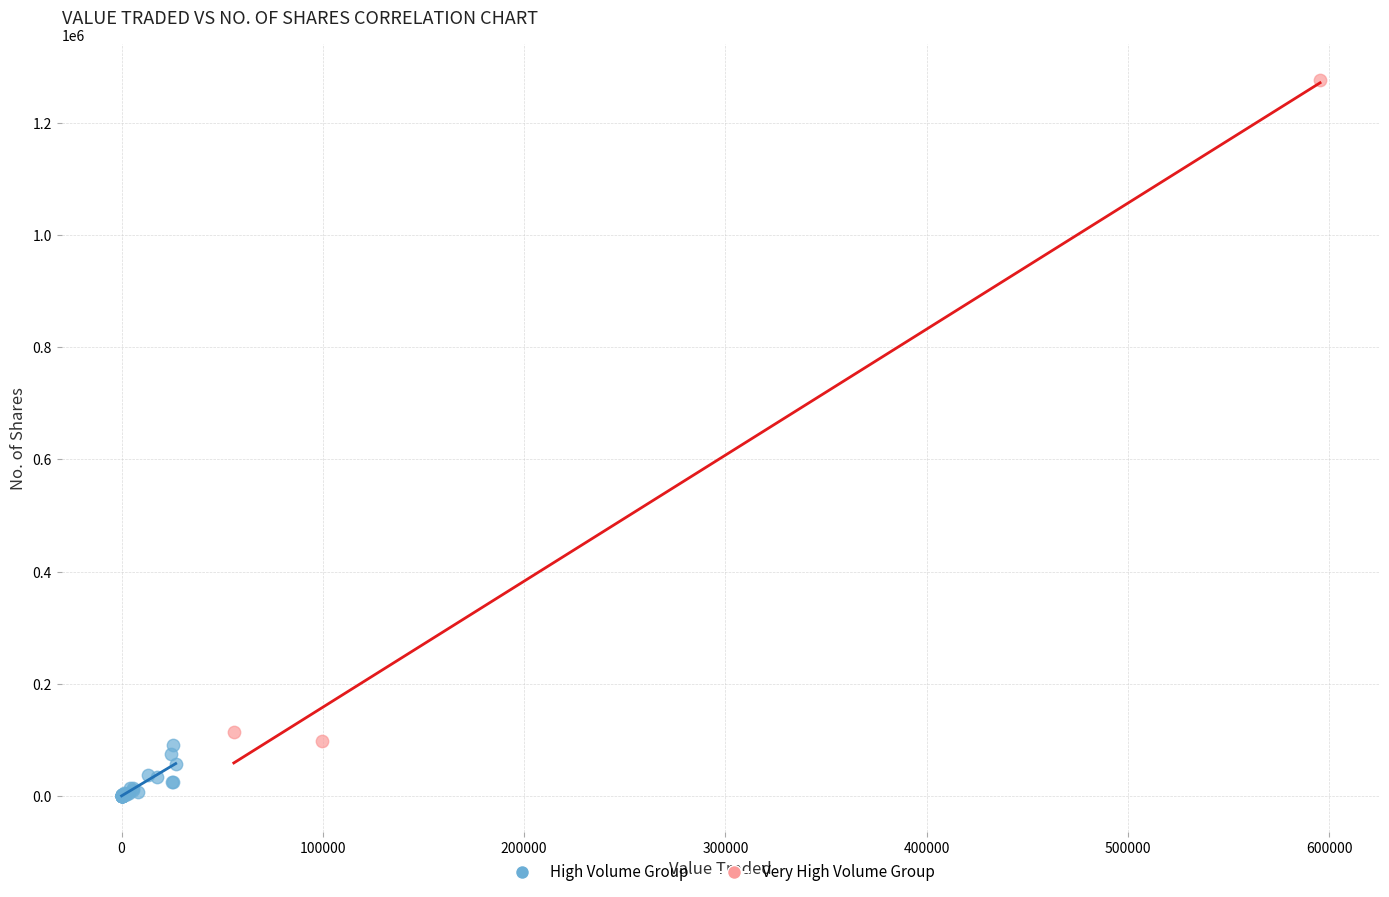

What are all the series names shown in the legend?

High Volume Group, Very High Volume Group